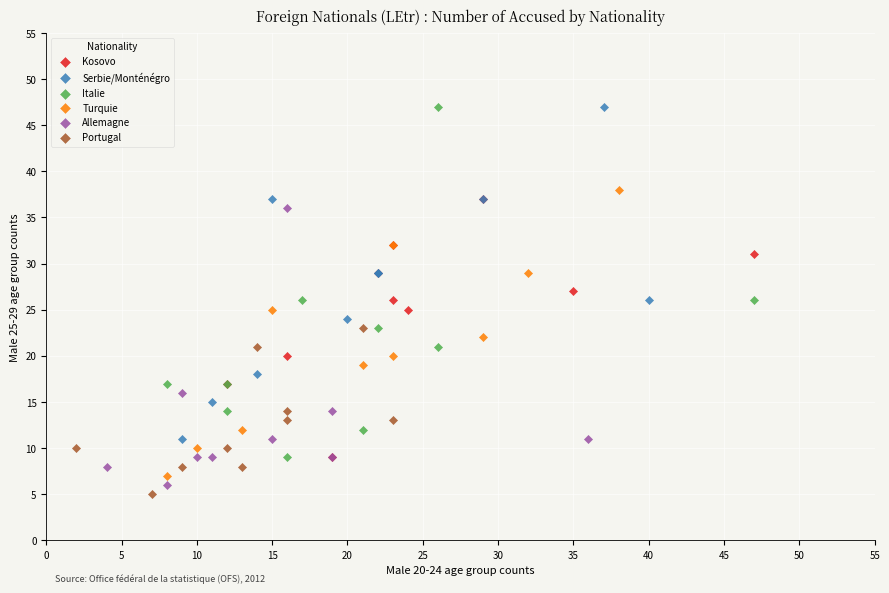

What are all the series names shown in the legend?

Kosovo, Serbie/Monténégro, Italie, Turquie, Allemagne, Portugal